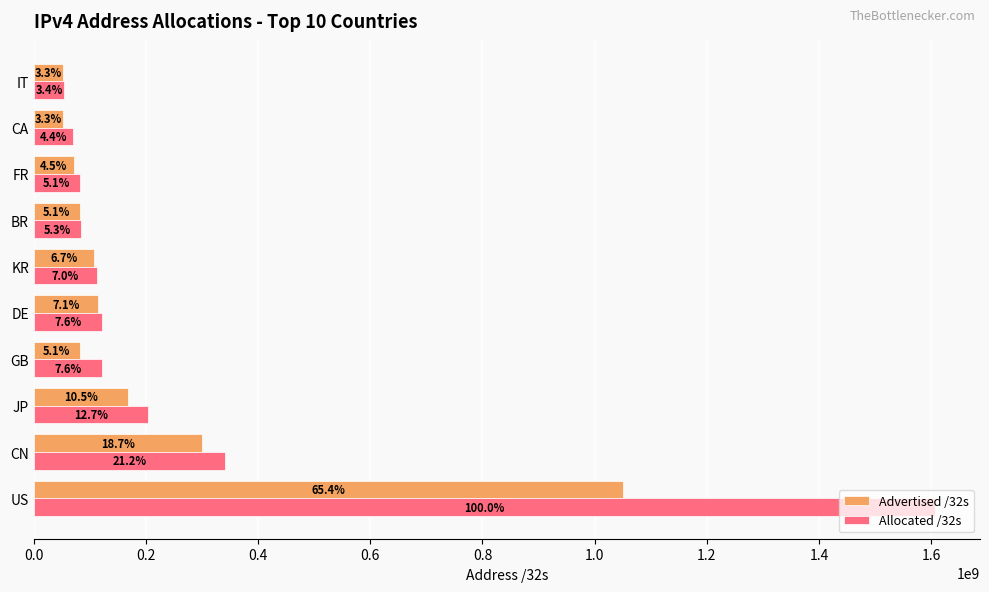

What are all the series names shown in the legend?

Advertised /32s, Allocated /32s